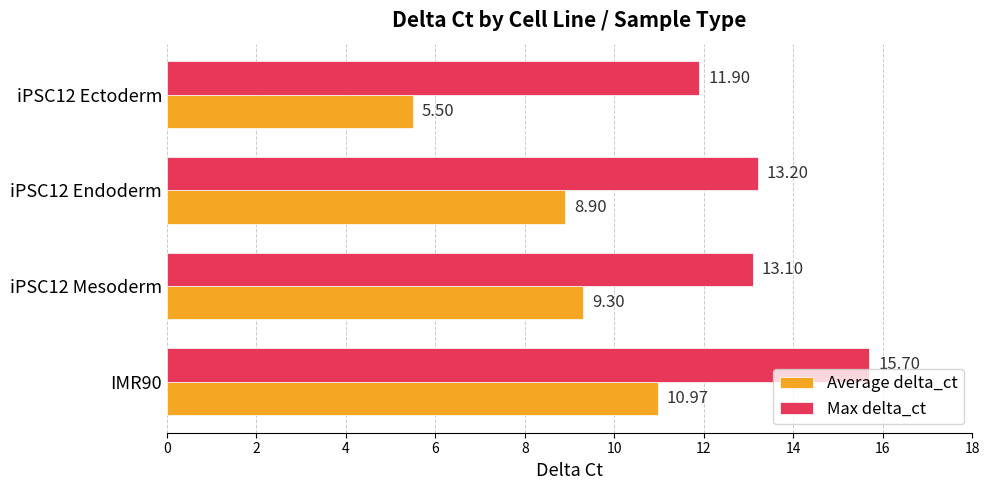

What are all the series names shown in the legend?

Average delta_ct, Max delta_ct